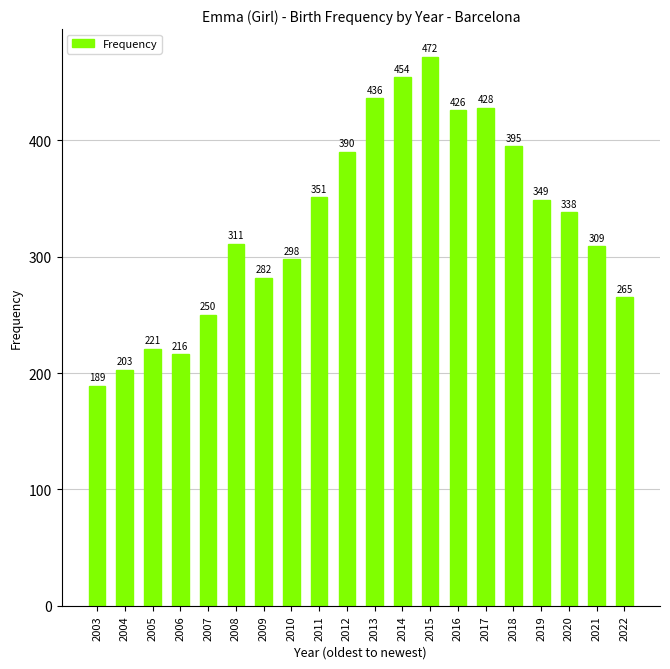

What is the change in value from 2005 to 2022?

+44